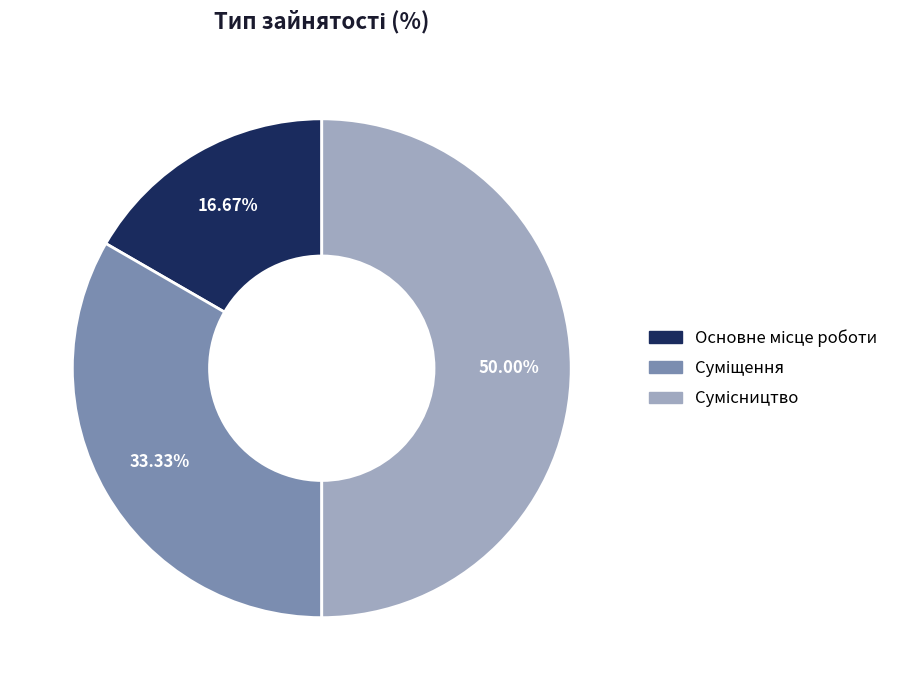

What is the largest slice in the pie chart?

Сумісництво